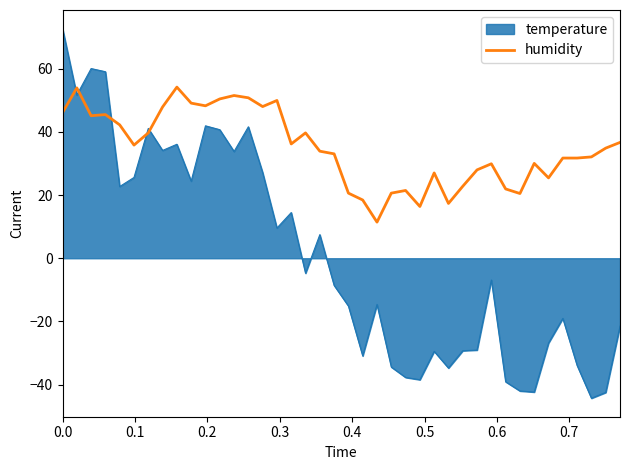

Which series has the largest range (max minus min)?

temperature